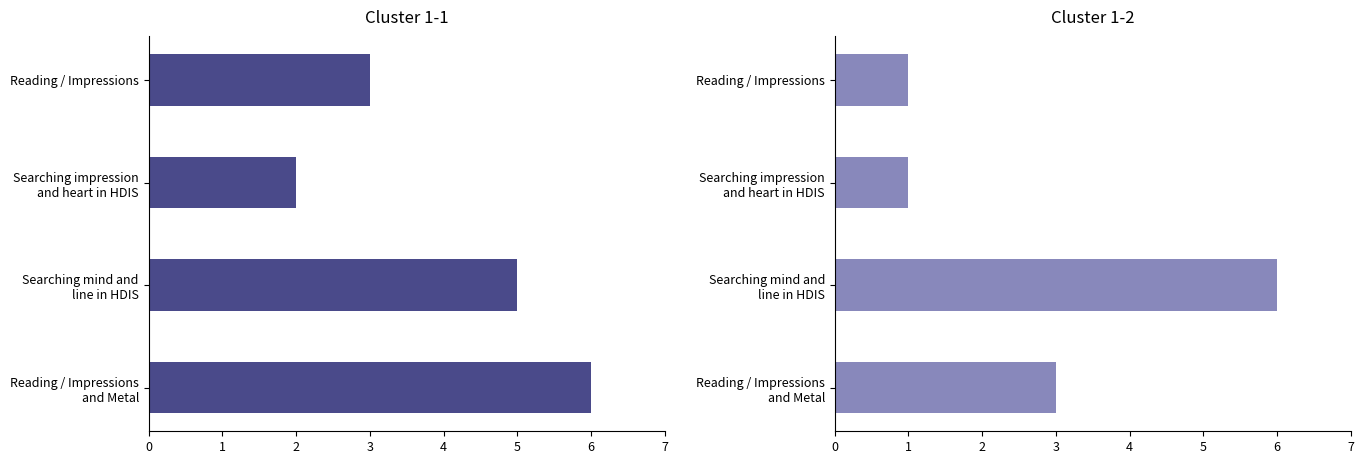

What is the difference between the id values at Searching impression and heart in HDIS and Reading / Impressions and Metal?

2